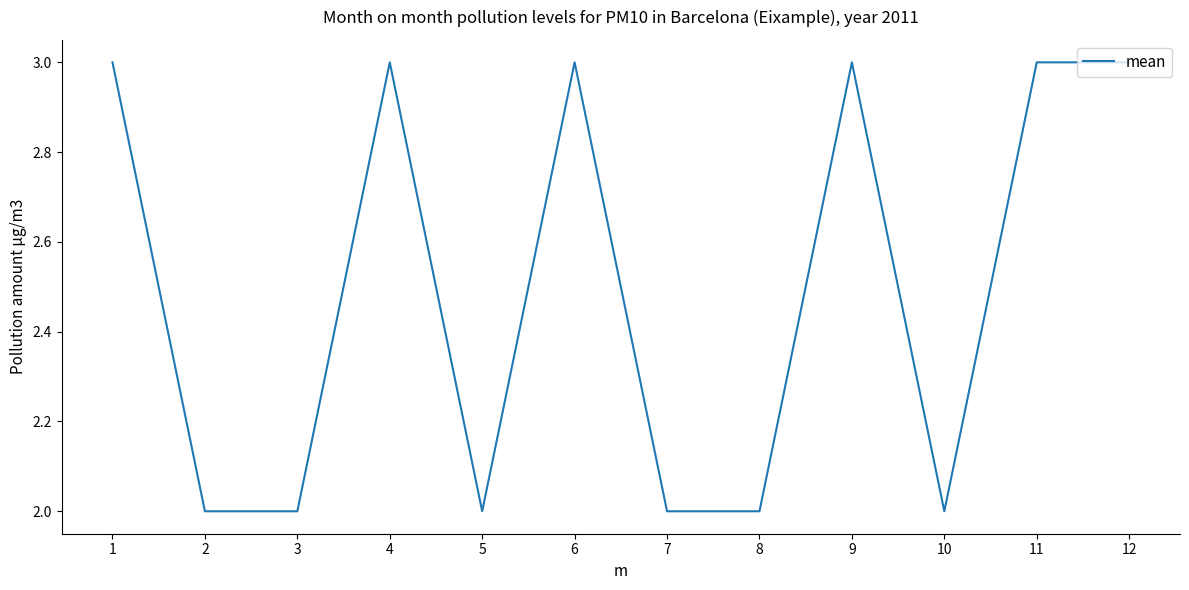

Approximately how many times larger is the value at 7 compared to 5?

1.0